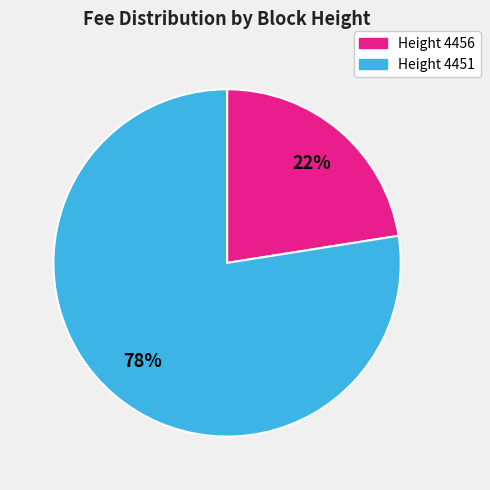

Is there any slice that represents more than half of the pie?

Yes